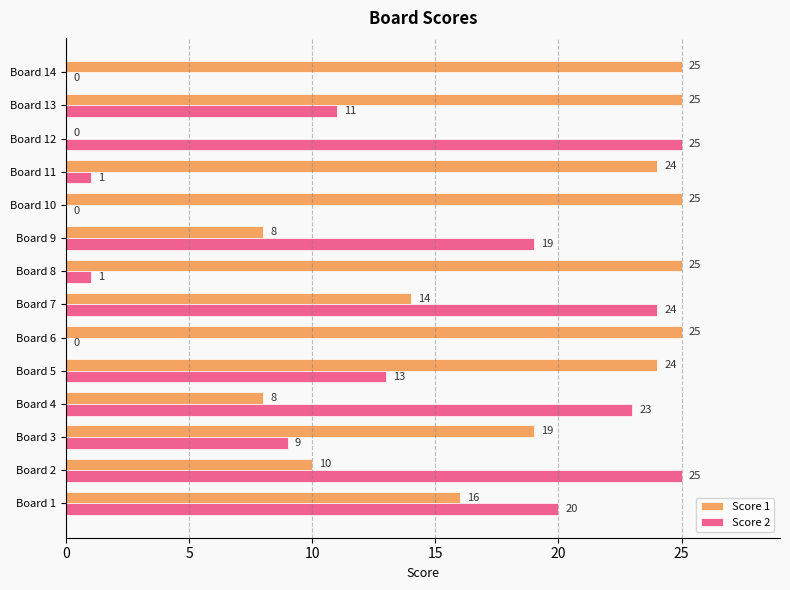

Which series has the largest total across all categories?

Score 1